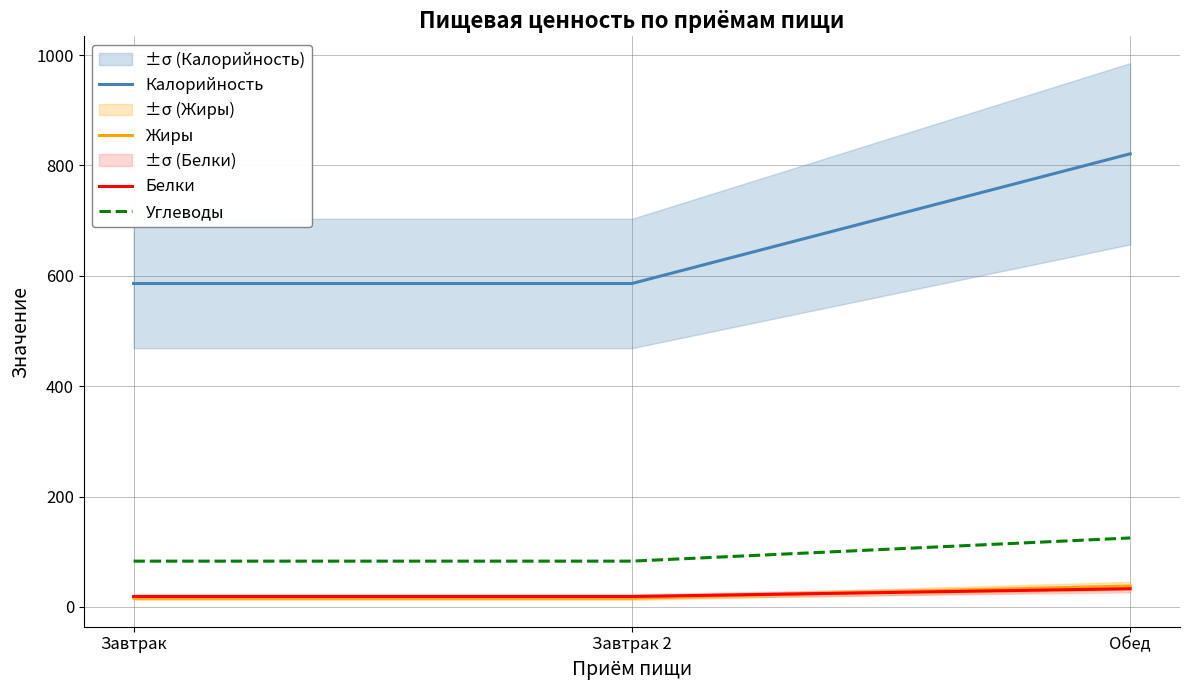

At which label is Калорийность closest to 703?

Завтрак